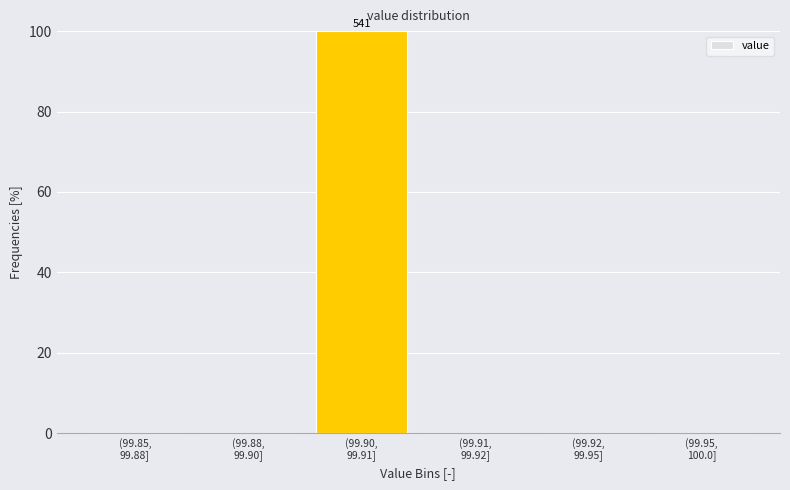

What is the maximum value shown in the chart?

100